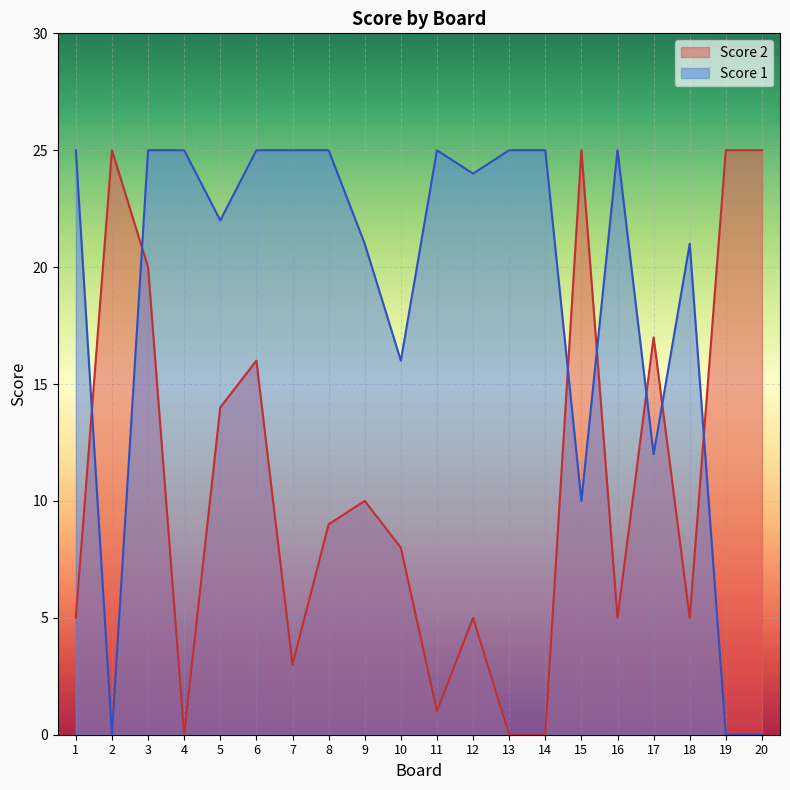

Is the value of Score 1 at 10 greater than the value of Score 2 at 6?

No